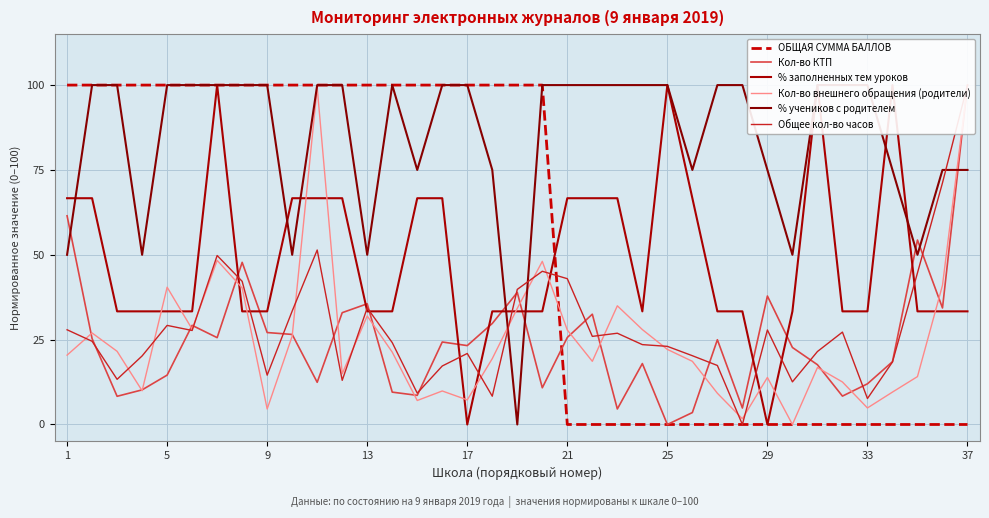

Between 13 and 1, which is larger?

13